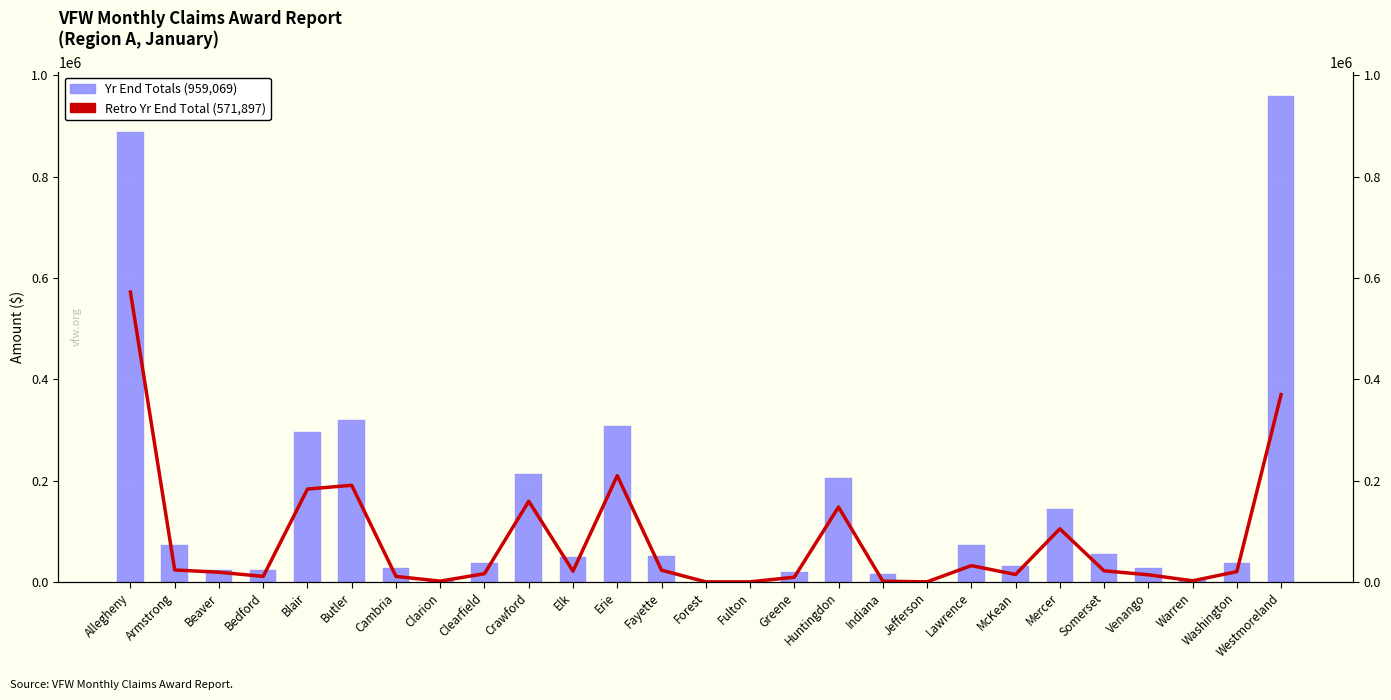

What is the average value of the Yr End Totals series?

143615